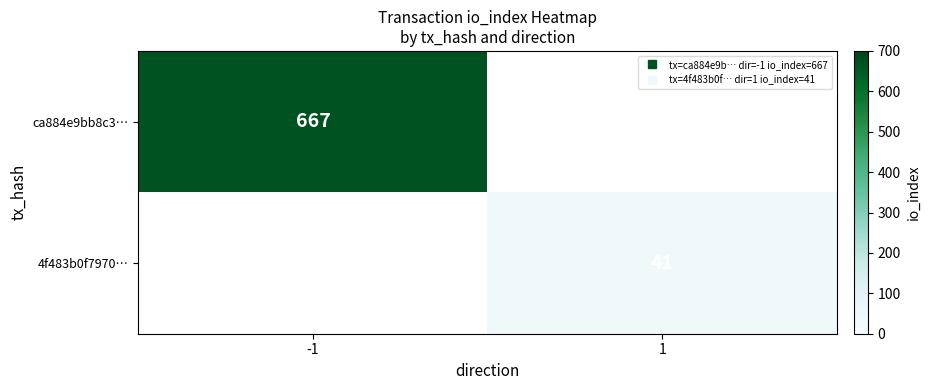

Rank the series by their maximum value, from highest to lowest.

ca884e9bb8c3…, 4f483b0f7970…